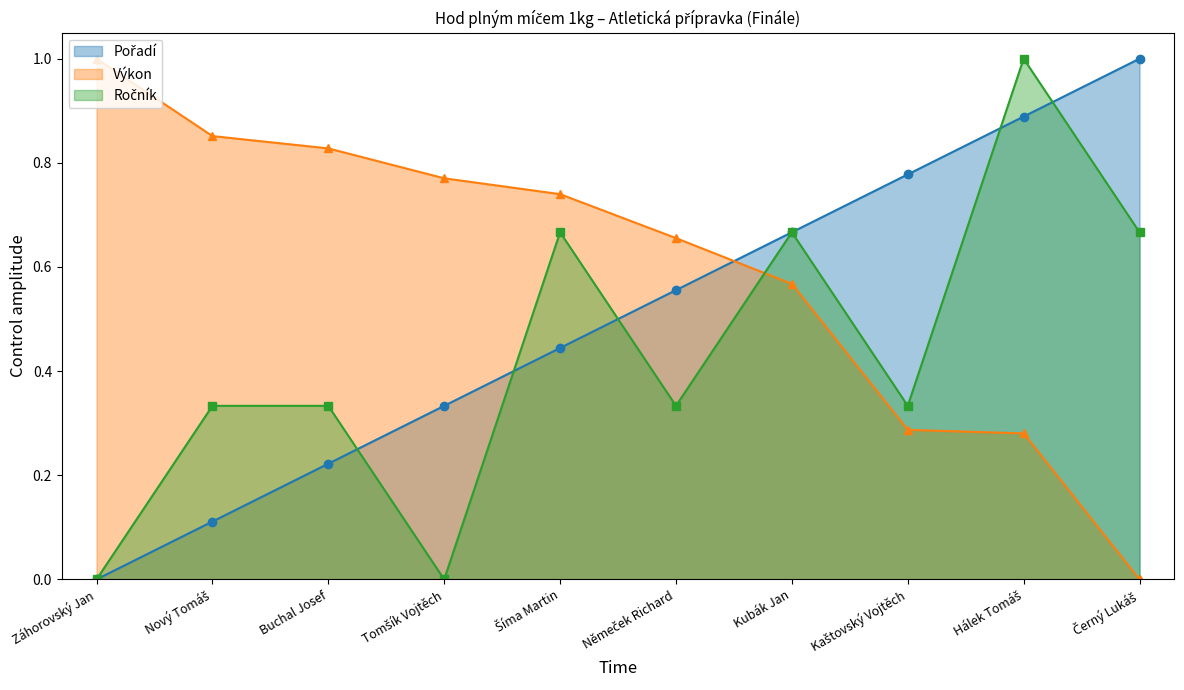

Rank the series by their maximum value, from highest to lowest.

Pořadí, Výkon, Ročník